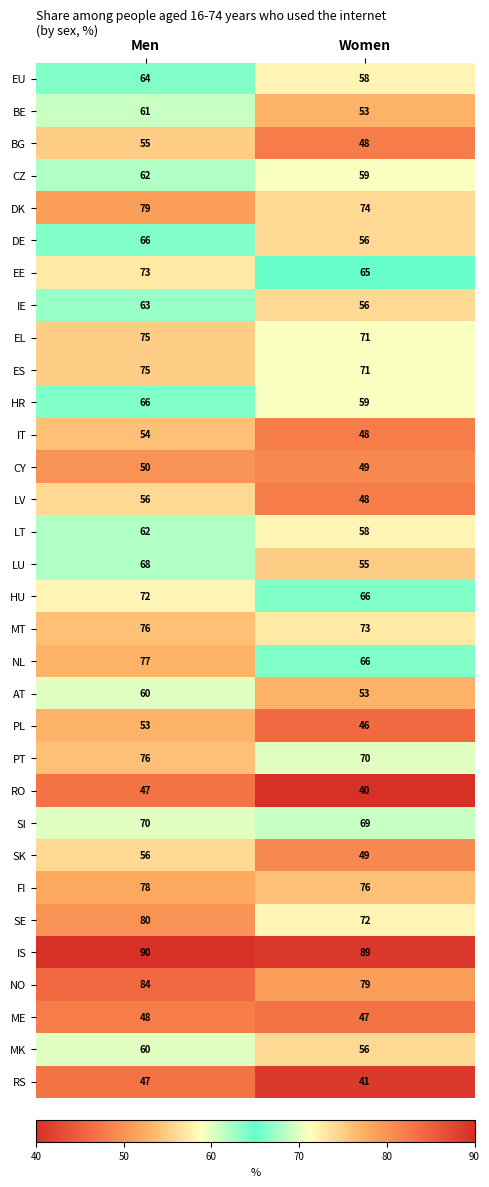

What is the smallest value displayed?

40